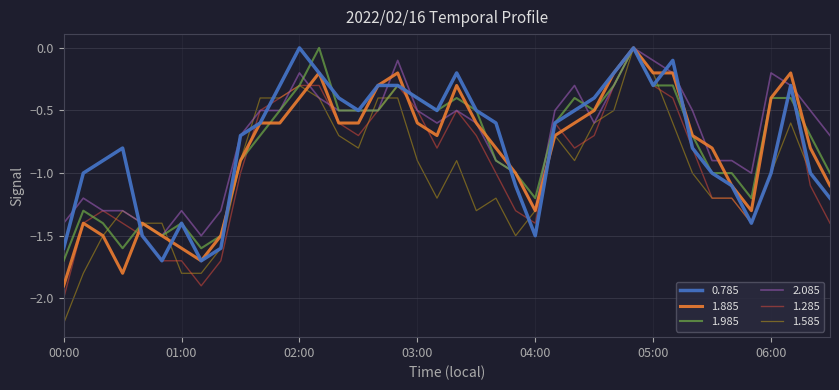

Which series has the largest range (max minus min)?

1.585